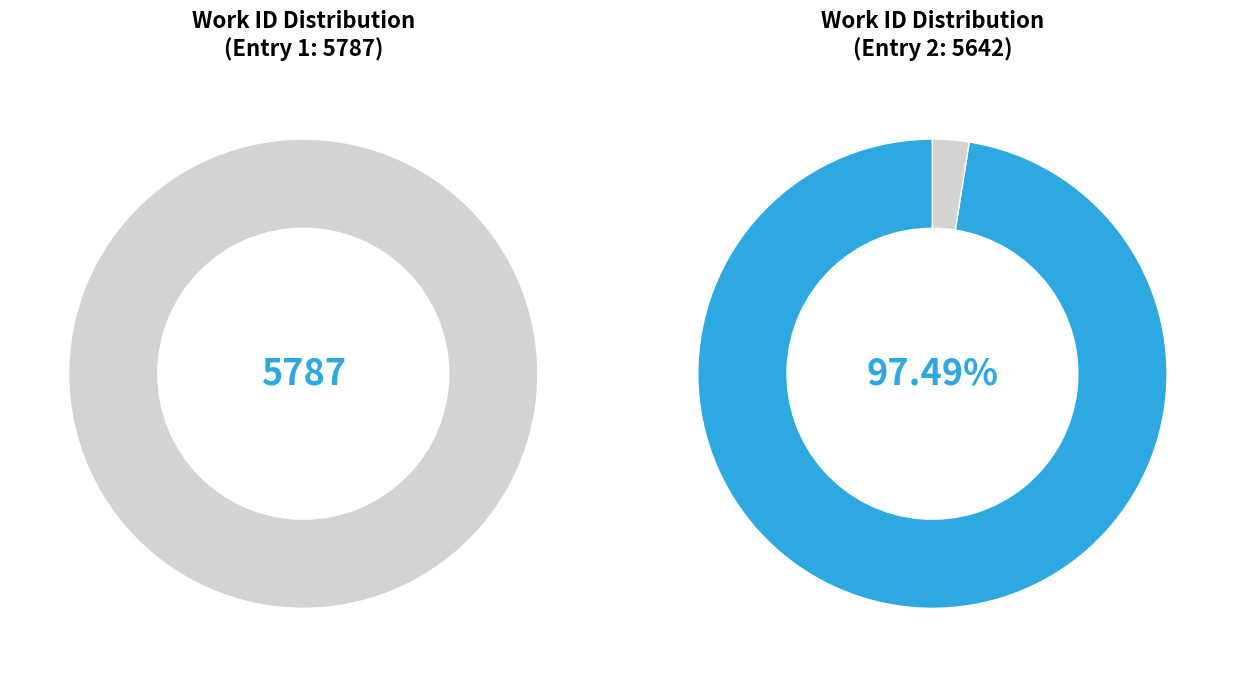

Which slice is the largest?

Work A (id=5787)